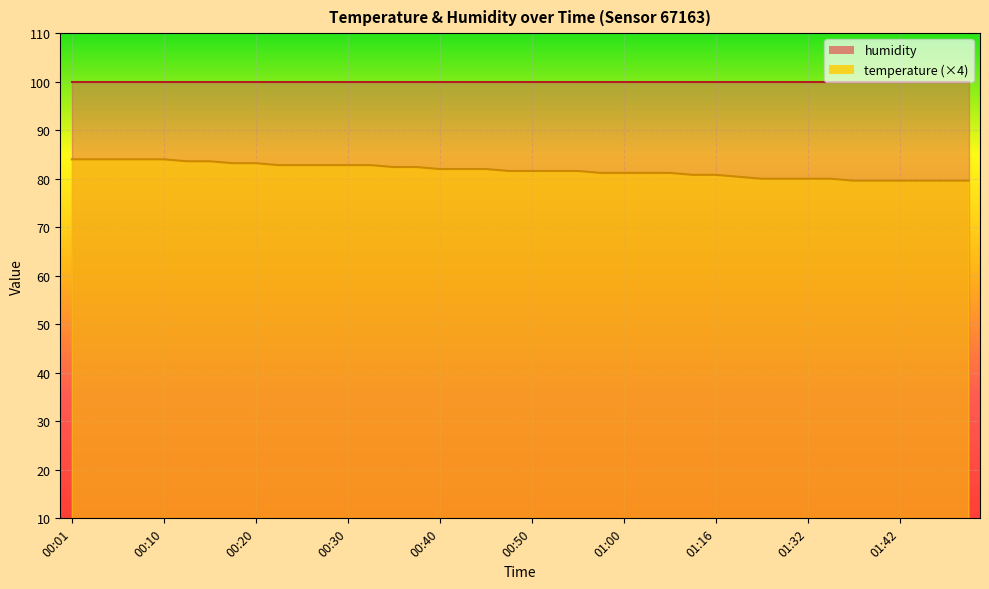

At which category does the chart reach its minimum across all series?

01:37